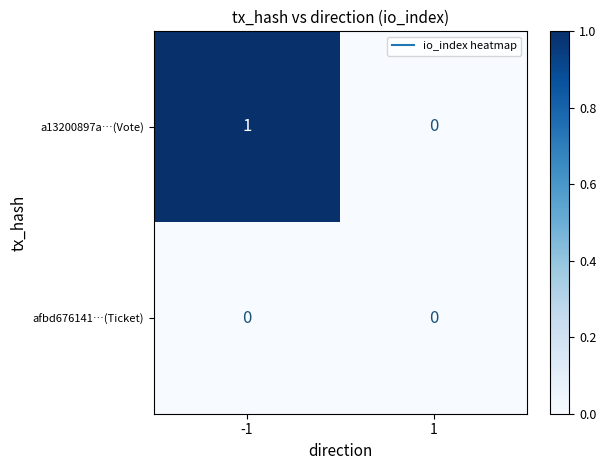

Reading left to right, transcribe all the data shown in this chart.

a13200897a…(Vote): 1	0
afbd676141…(Ticket): 0	0